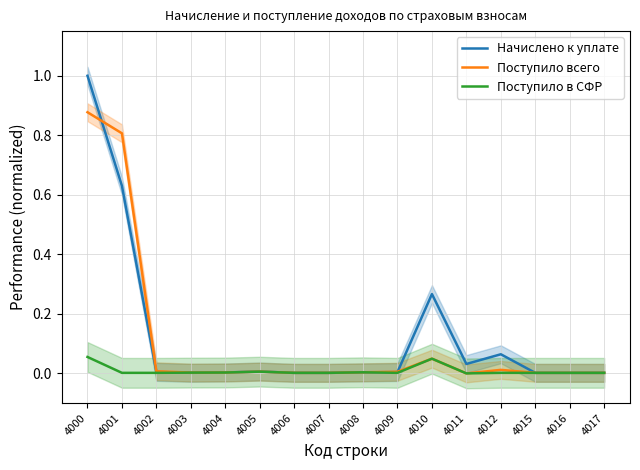

Where is the first local minimum for Начислено к уплате?

4003